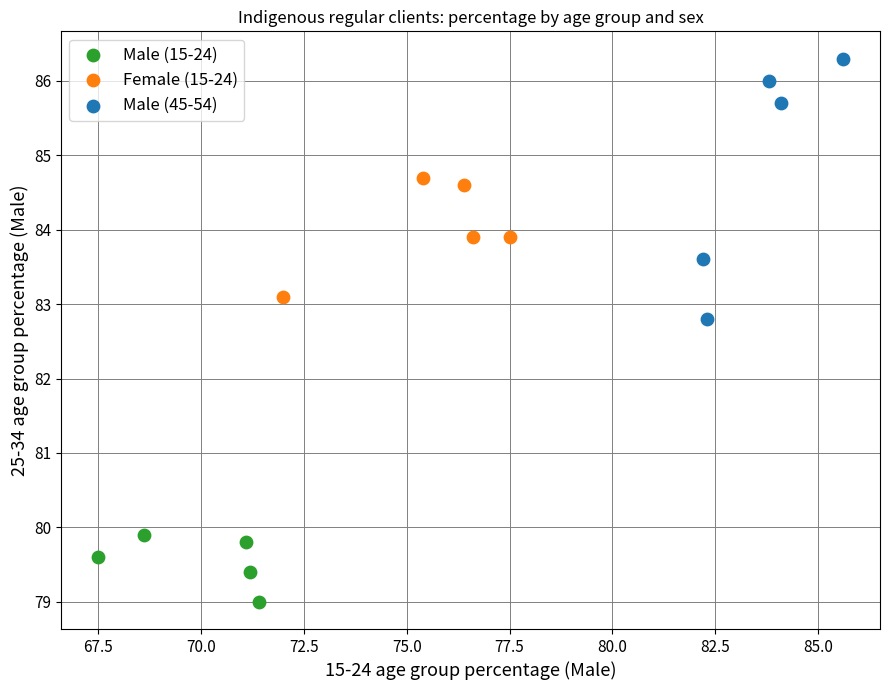

Which series has the largest Y range (max minus min)?

Male (45-54)